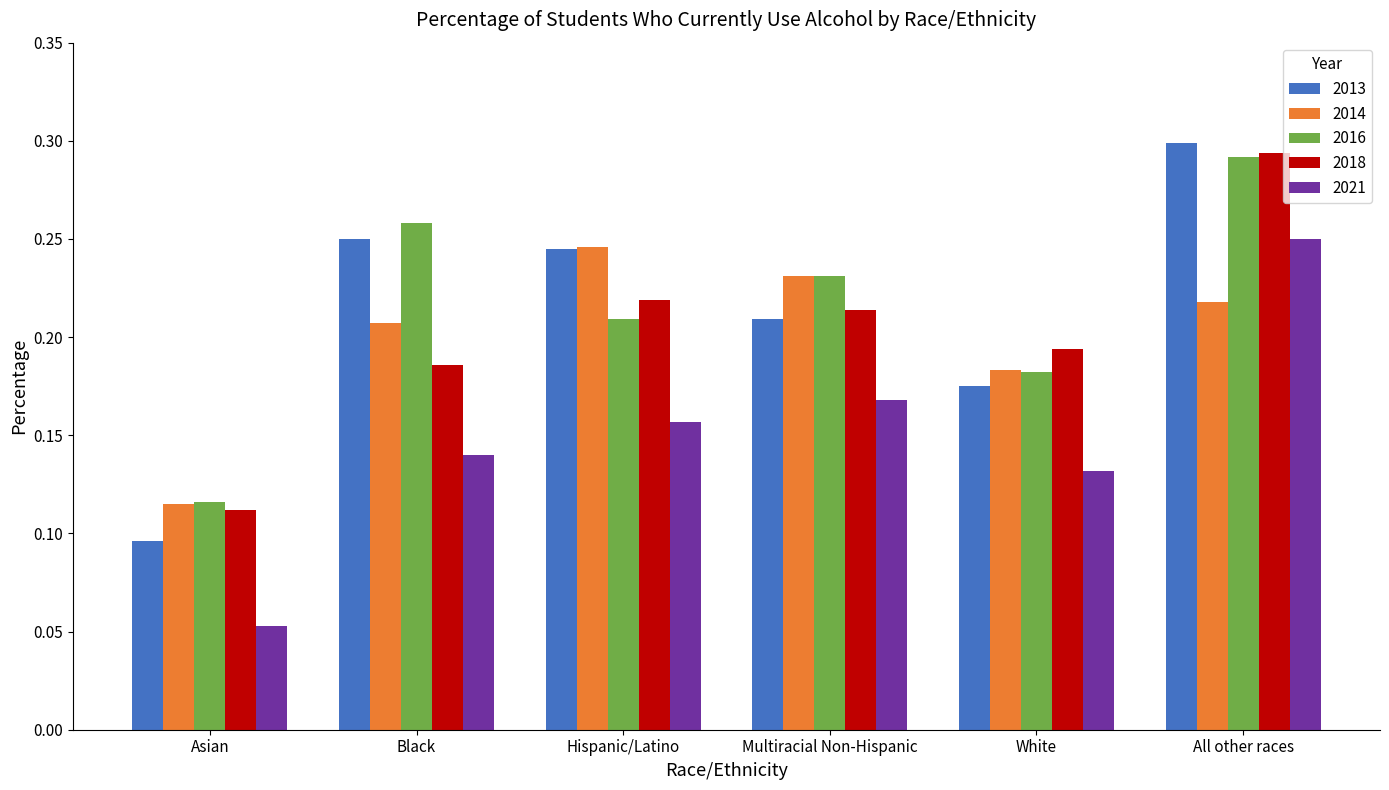

What is the label of the 2nd bar from the left?

Black